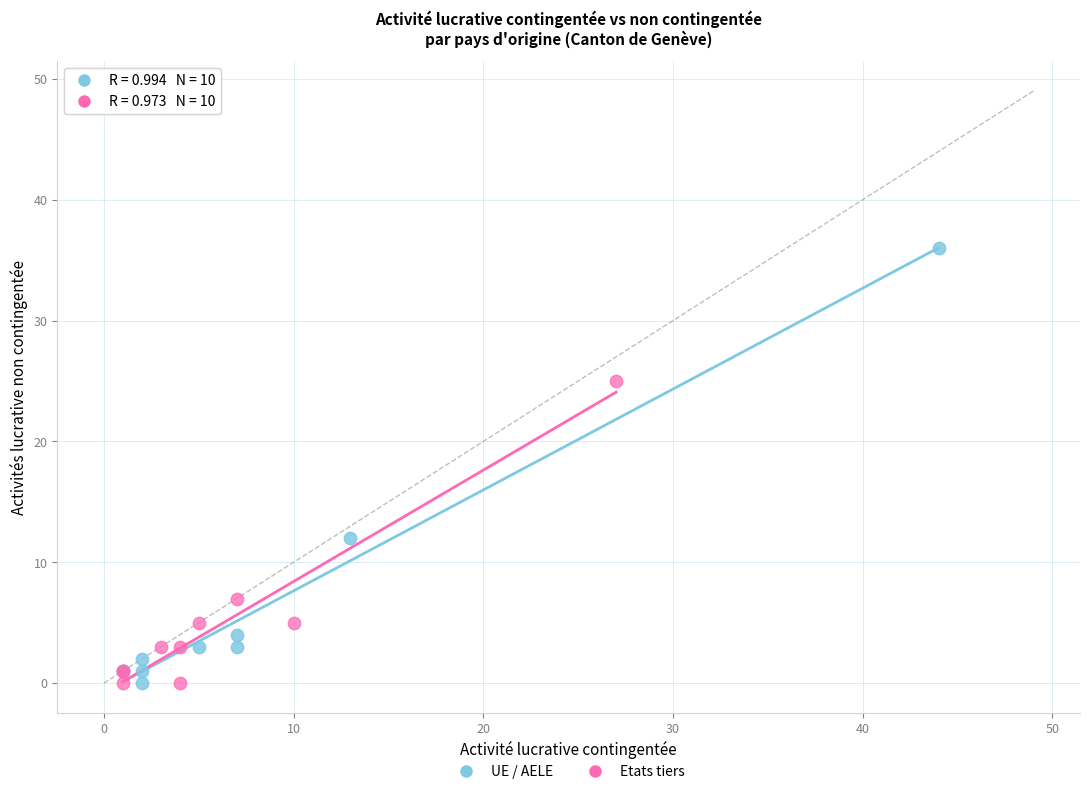

Which series has the widest spread of Y values?

UE / AELE